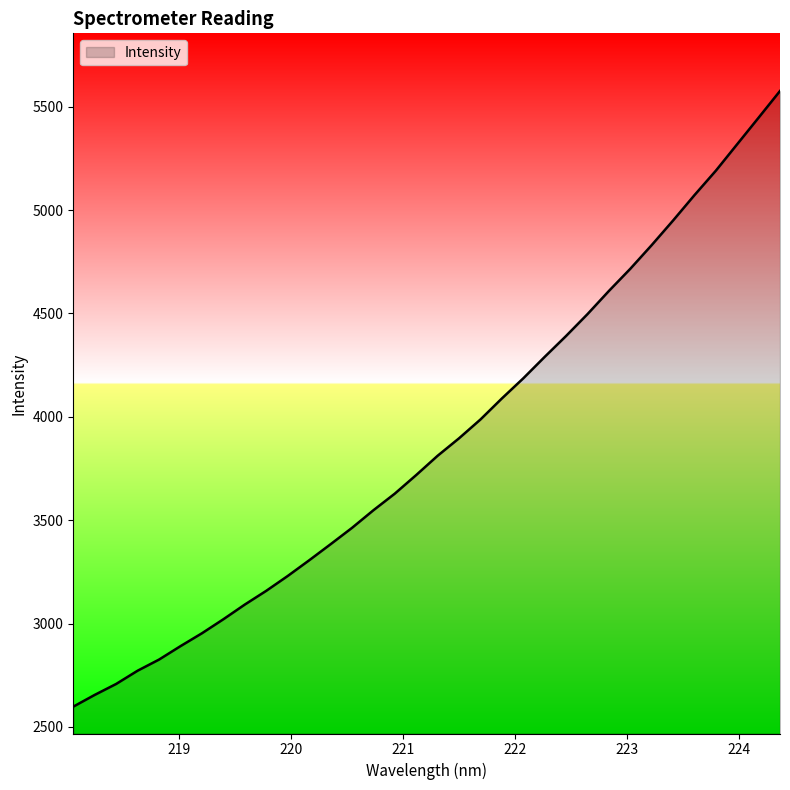

What is the difference between the maximum and minimum values?

2978.0